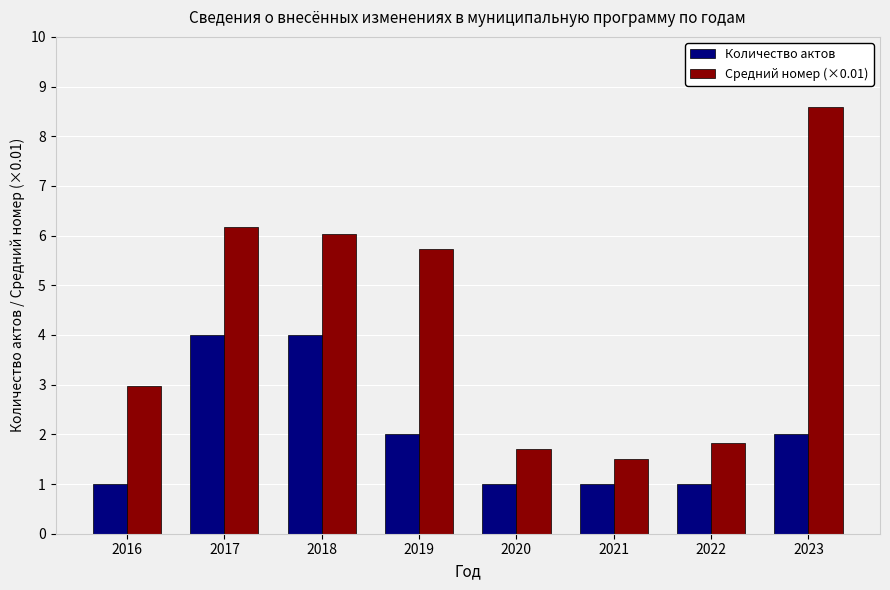

What is the value of the Средний номер (×0.01) bar at the 6th from the left?

1.5